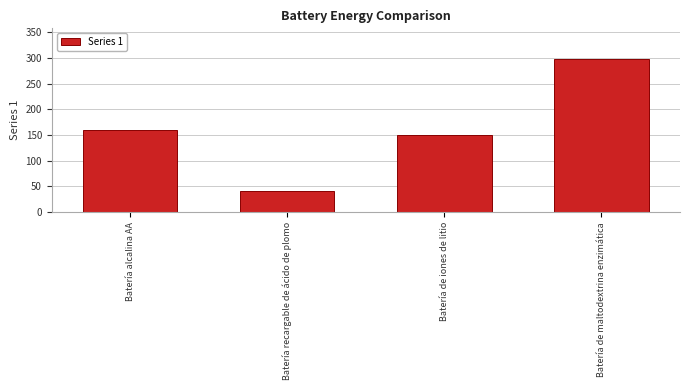

Approximately how many times larger is the value at Batería de iones de litio compared to Batería alcalina AA?

0.9